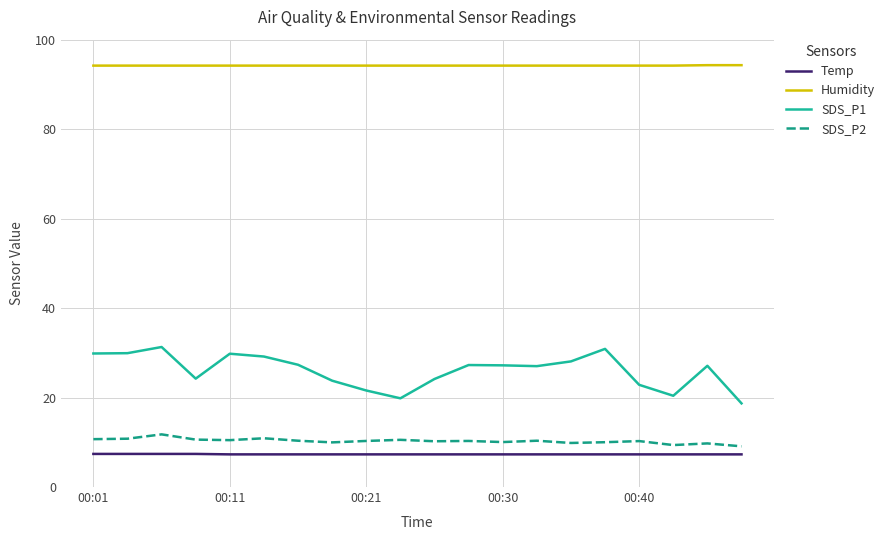

True or false: SDS_P1 and SDS_P2 intersect in this chart.

False